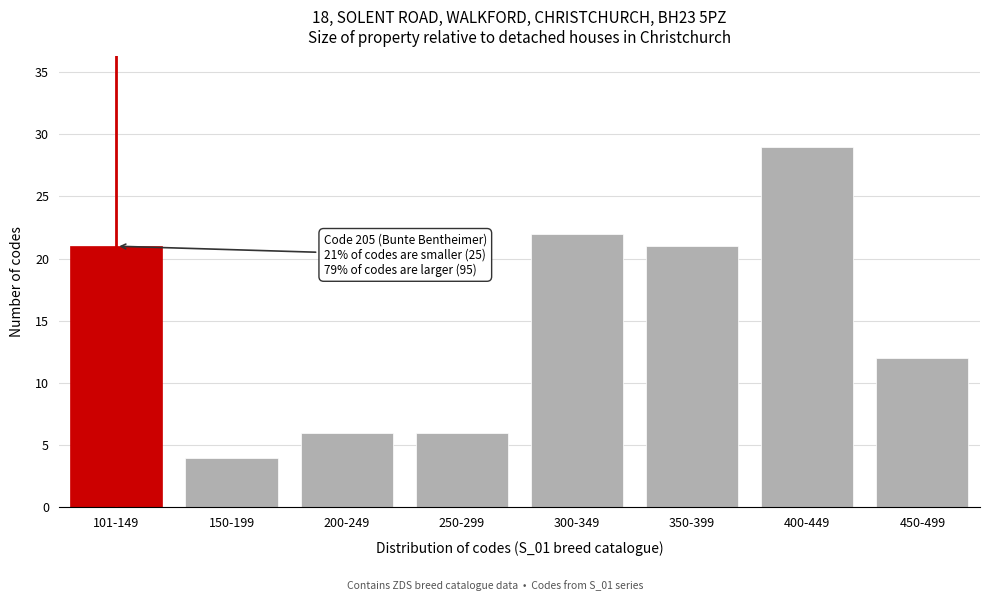

Reading left to right, extract all data points from this chart.

101-149=21	150-199=4	200-249=6	250-299=6	300-349=22	350-399=21	400-449=29	450-499=12